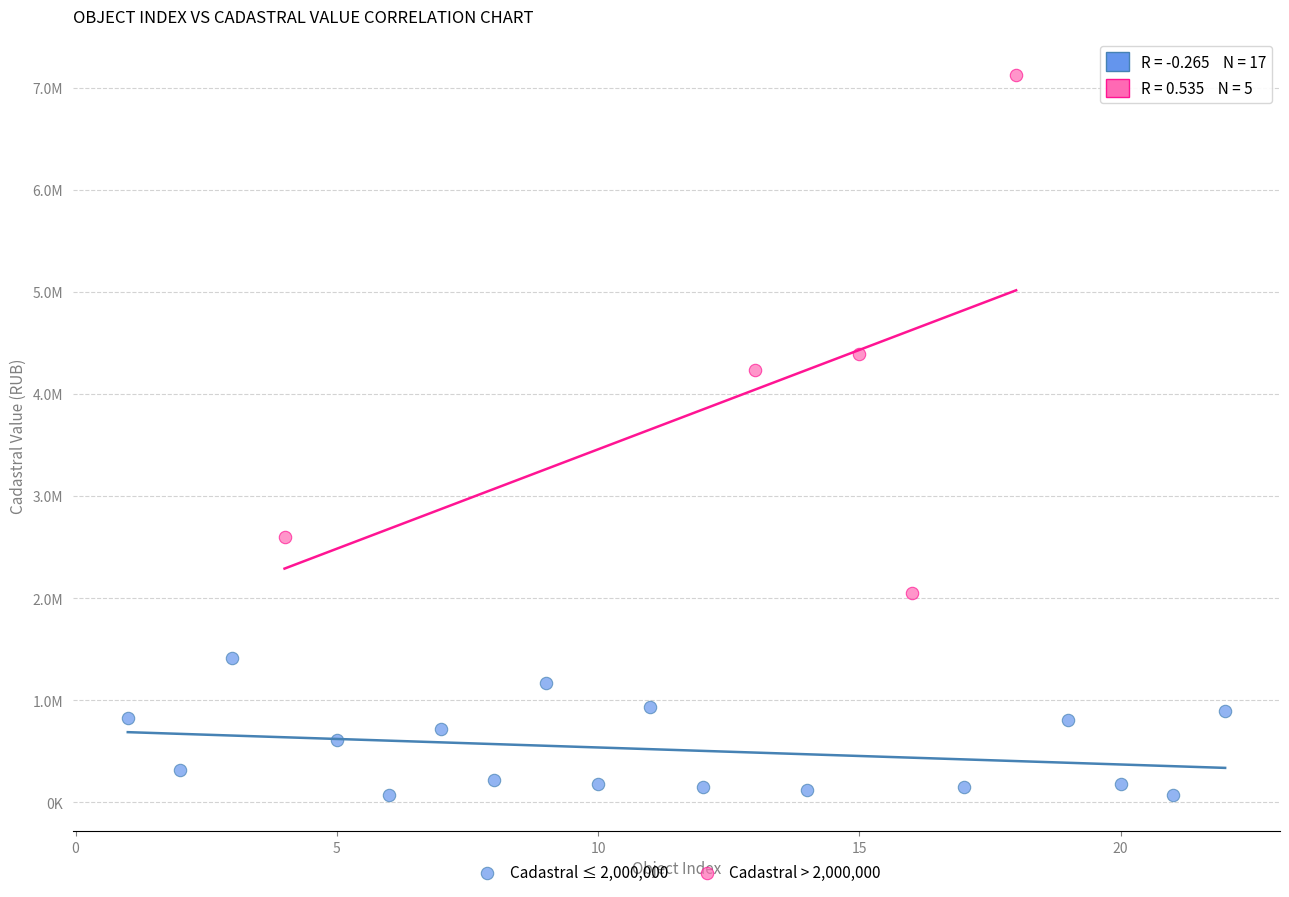

Which series has the largest Y range (max minus min)?

Cadastral > 2,000,000